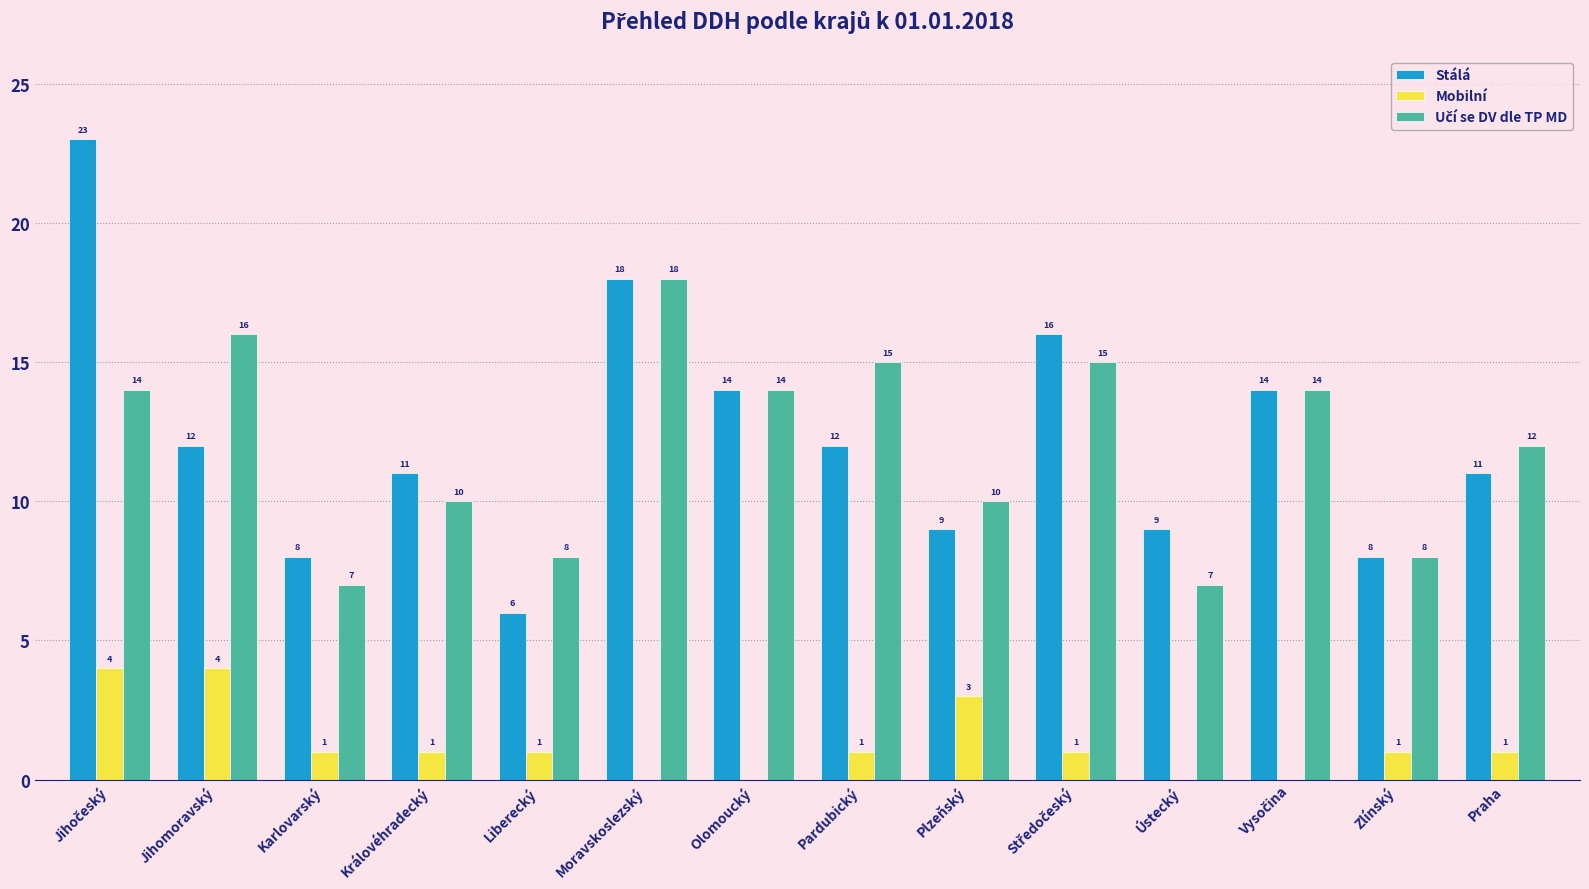

Which series has the largest total across all categories?

Stálá